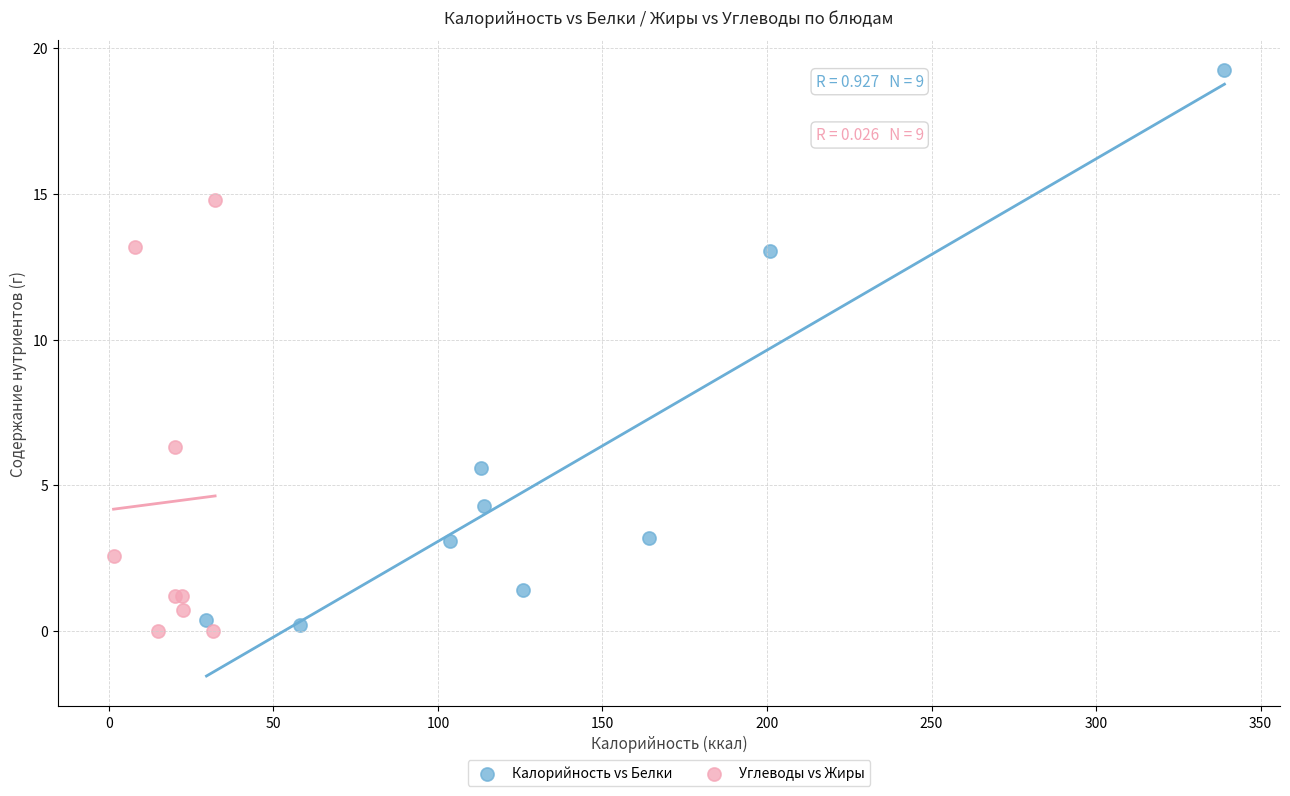

Which series reaches the maximum Y coordinate?

Калорийность vs Белки